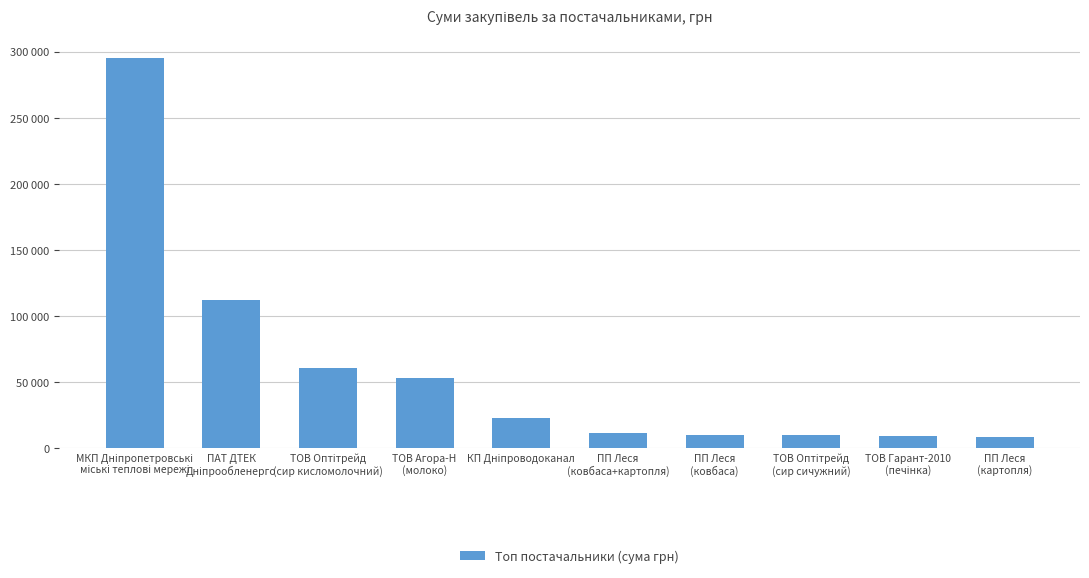

Which category has the highest value across all series?

МКП Дніпропетровські
міські теплові мережі